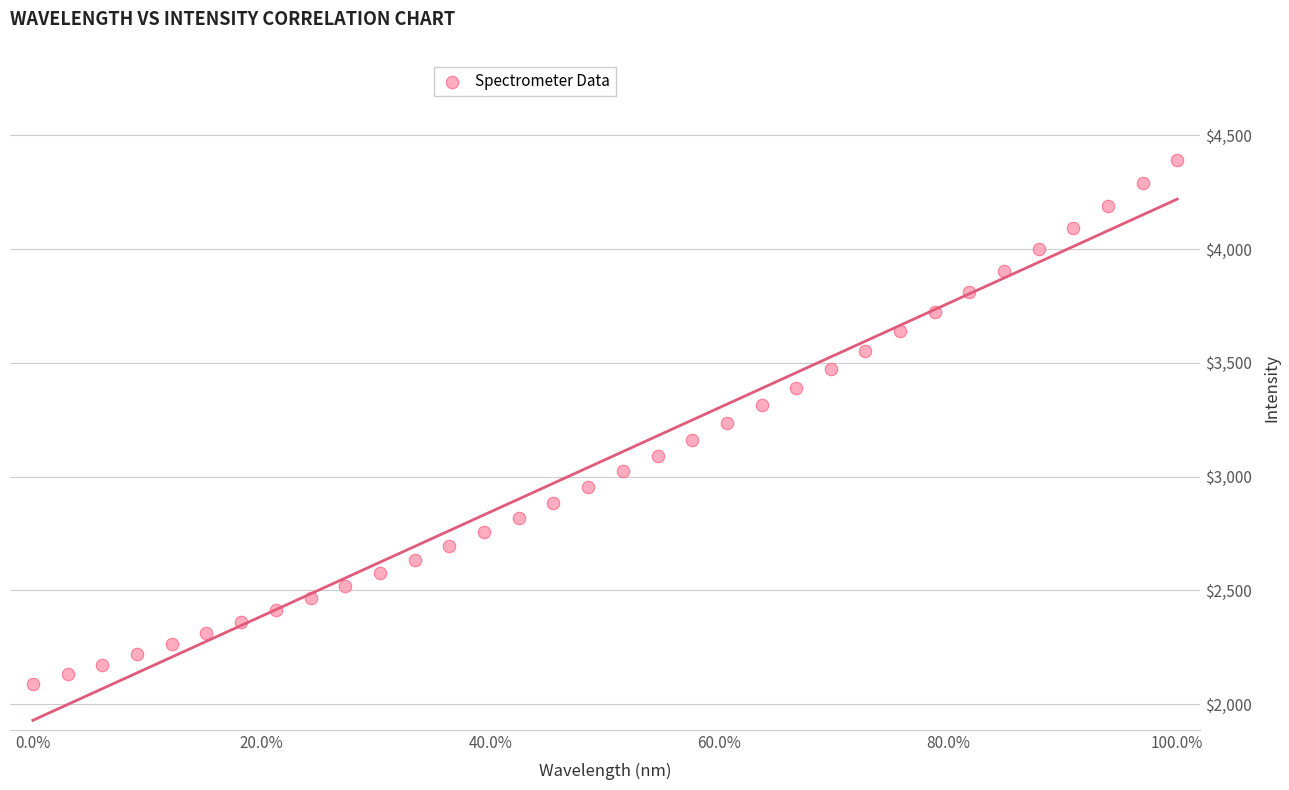

What is the range of Y values (max minus min)?

2306.9